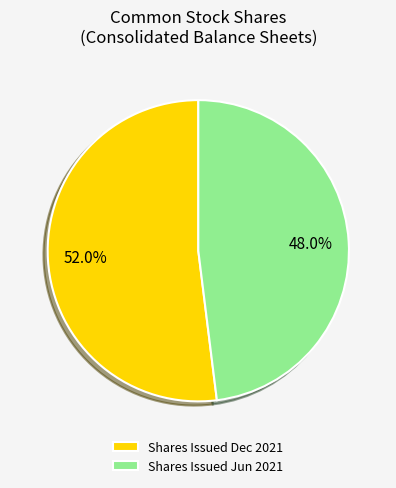

What is the ratio of the value at Shares Issued Jun 2021 to the value at Shares Issued Dec 2021?

0.9